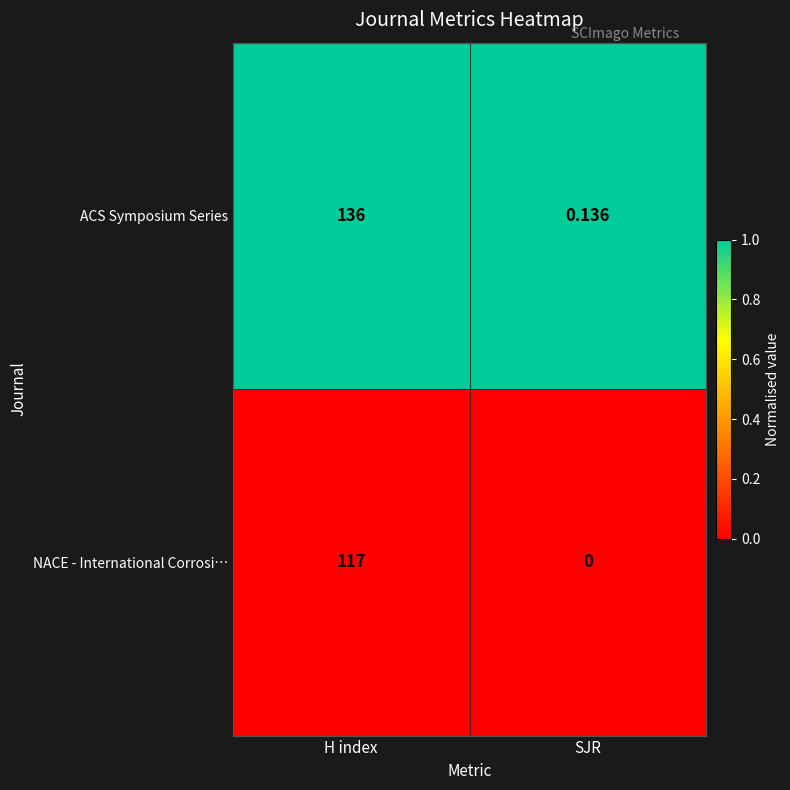

Which label corresponds to the largest value in the chart?

H index